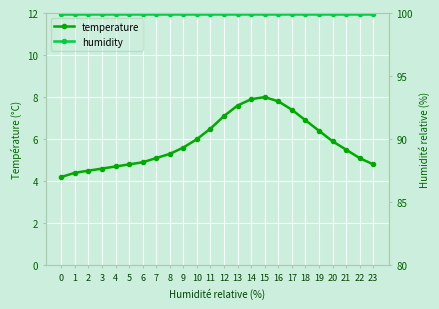

Which category has the highest value in the temperature series?

15